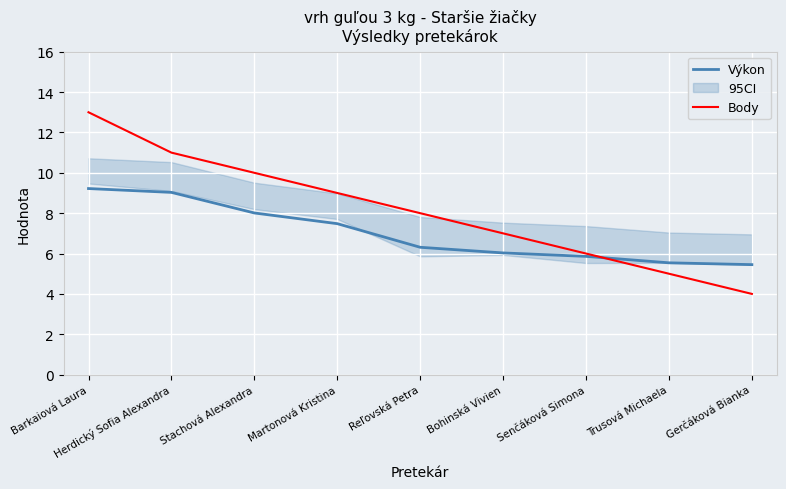

At how many categories does at least one series exceed 7?

5